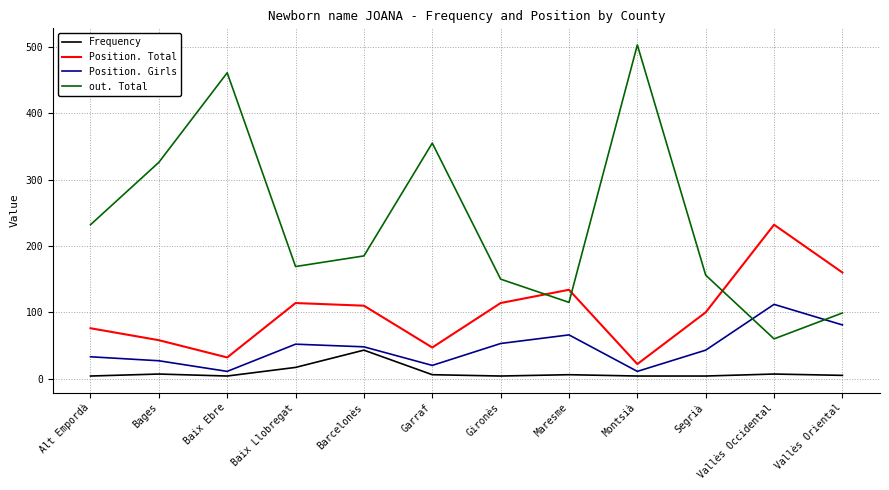

What is the total value across all series at Barcelonès?

386